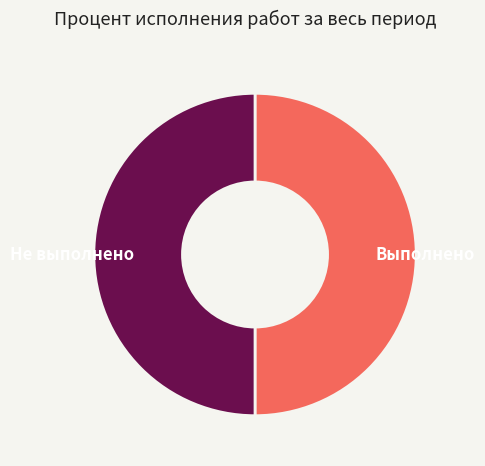

True or false: Не выполнено accounts for 61% of the total.

False